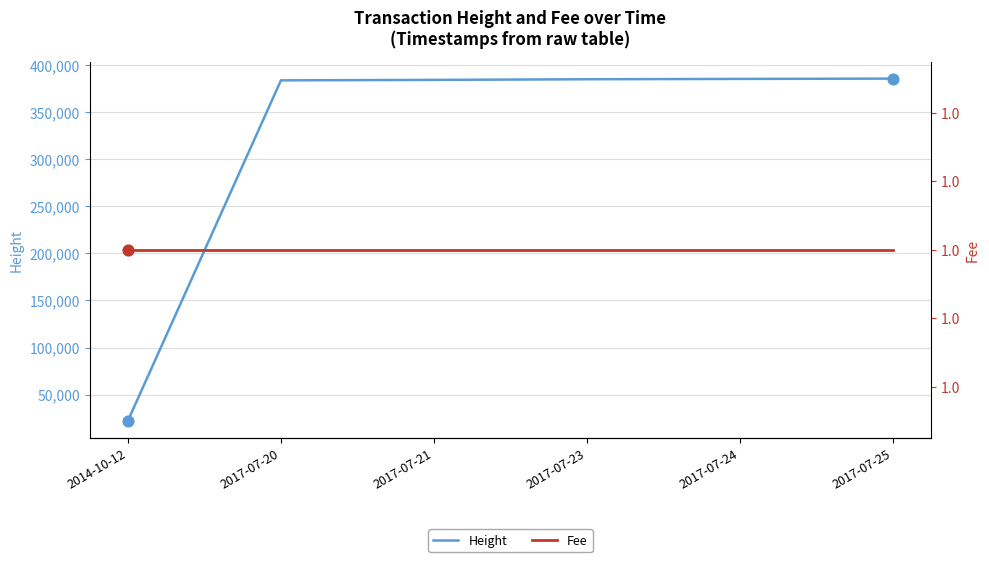

At how many categories does at least one series exceed 267680?

5